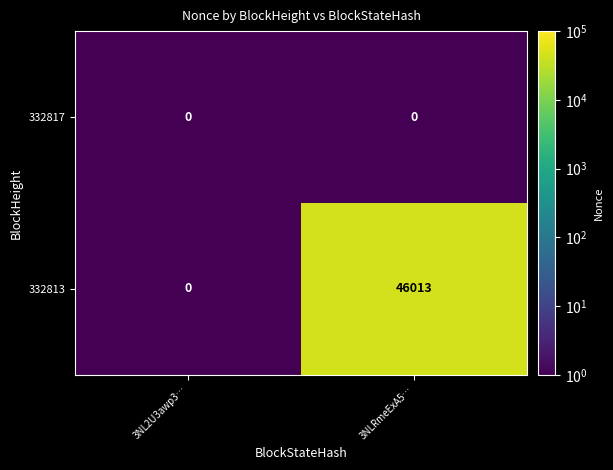

What value does the 332813 series have at 3NLRmeExA5…?

46013